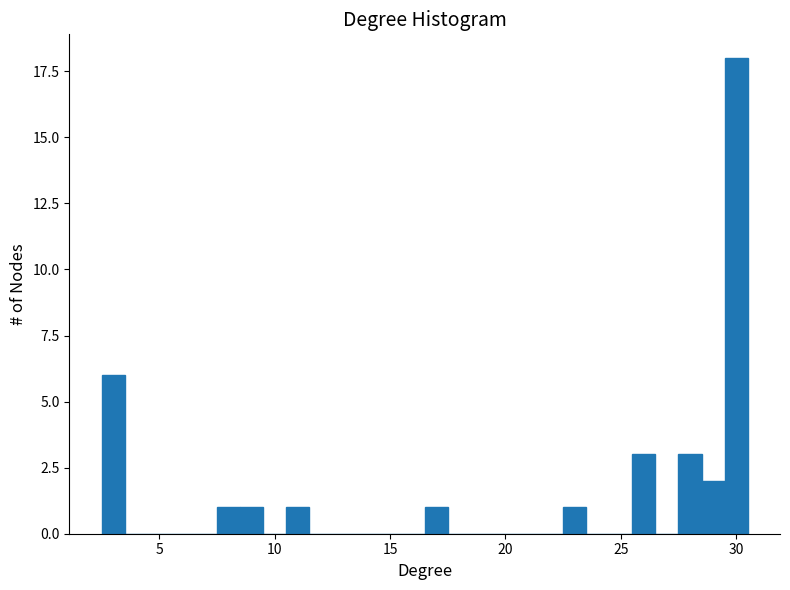

Around what value on the x-axis is the tallest bar? Give the approximate position of its centre, as read against the axis.

30.0